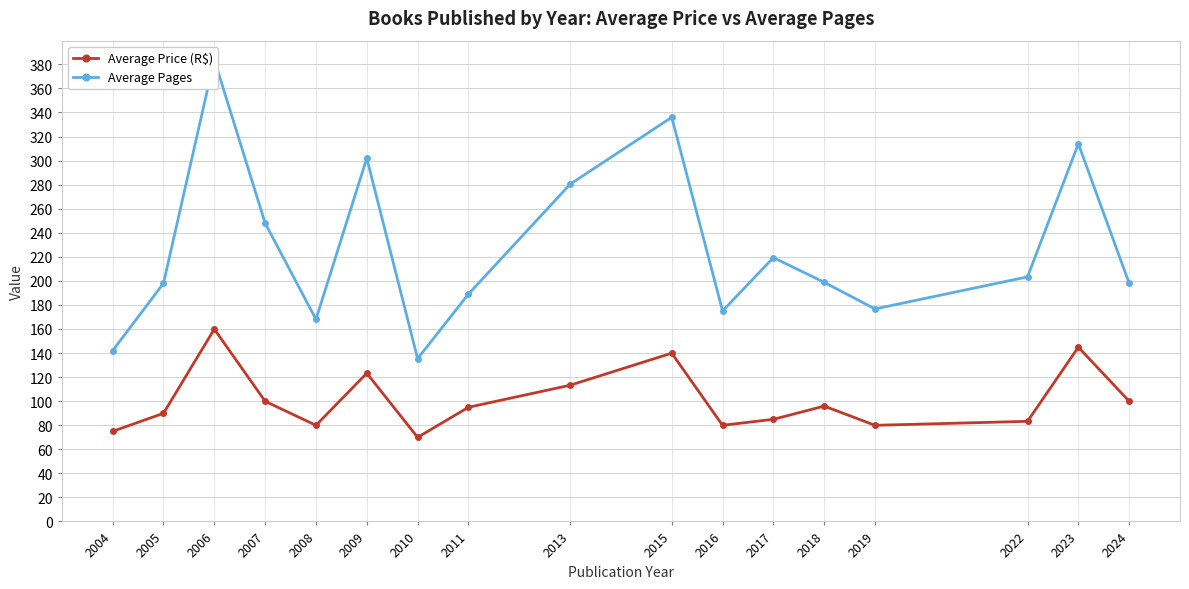

Which category has the lowest value across all series?

2010